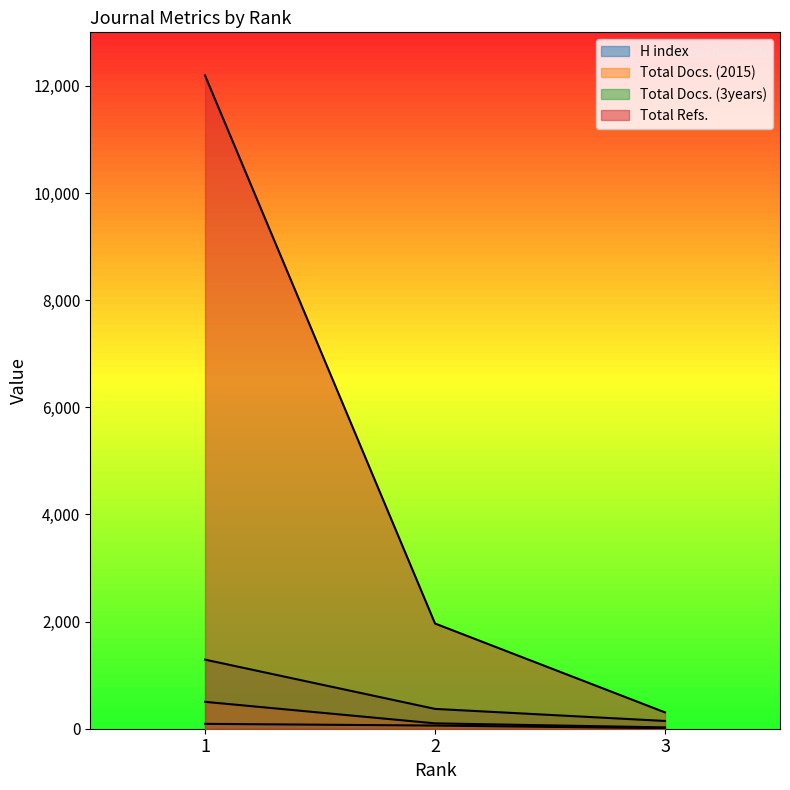

At how many categories does at least one series exceed 10432?

1